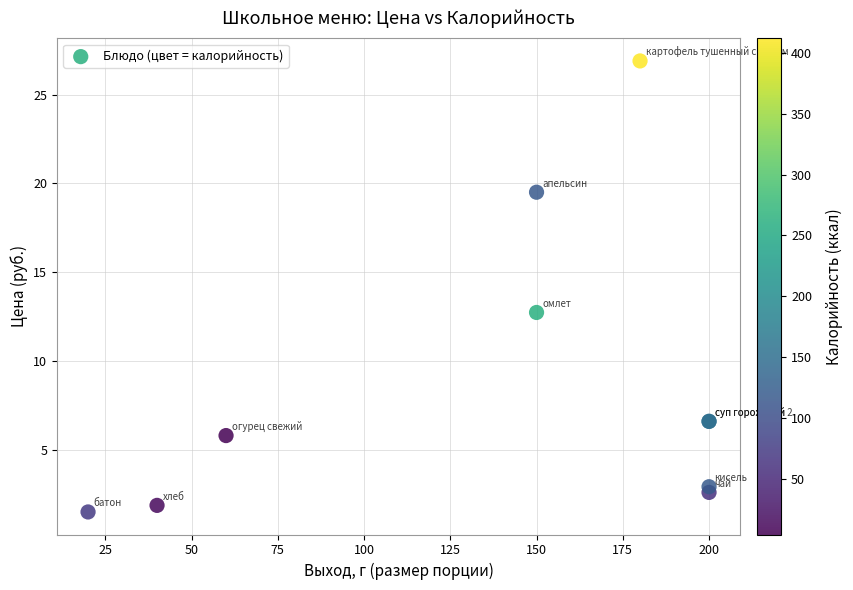

What Y value in the scatter plot is closest to 14?

12.7